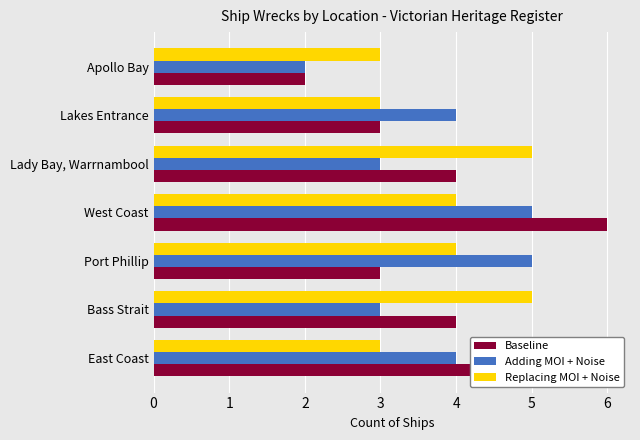

The value of Adding MOI + Noise at Apollo Bay is 1. True or false?

False